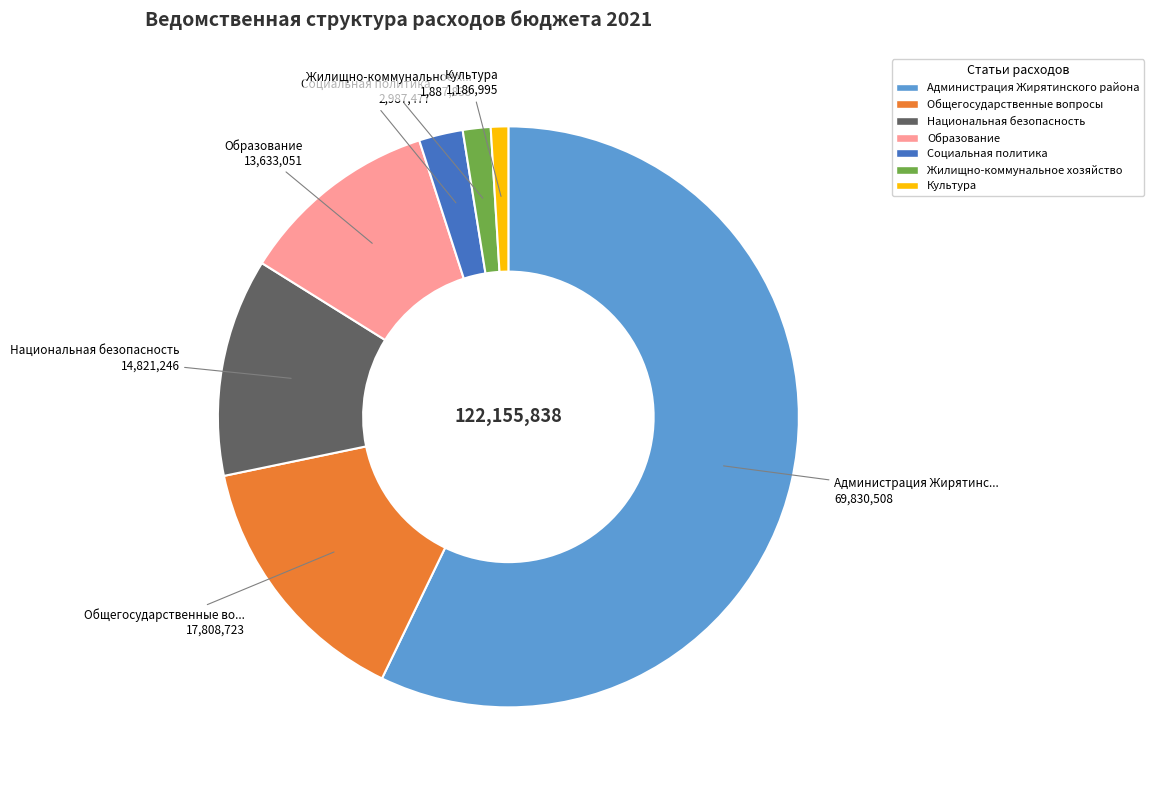

Is Культура the majority of the pie?

No